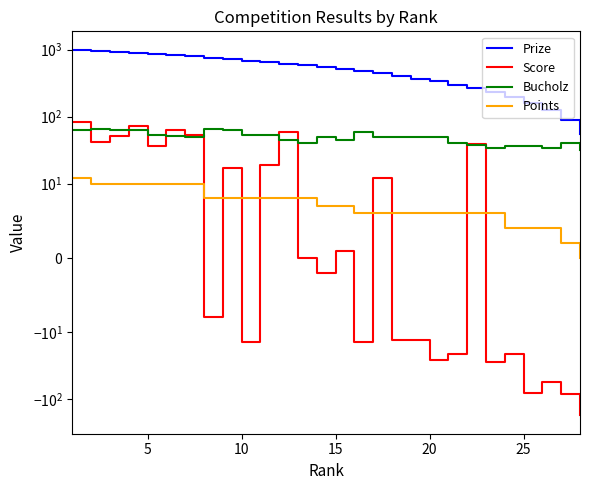

What is the maximum value shown in the chart?

1000